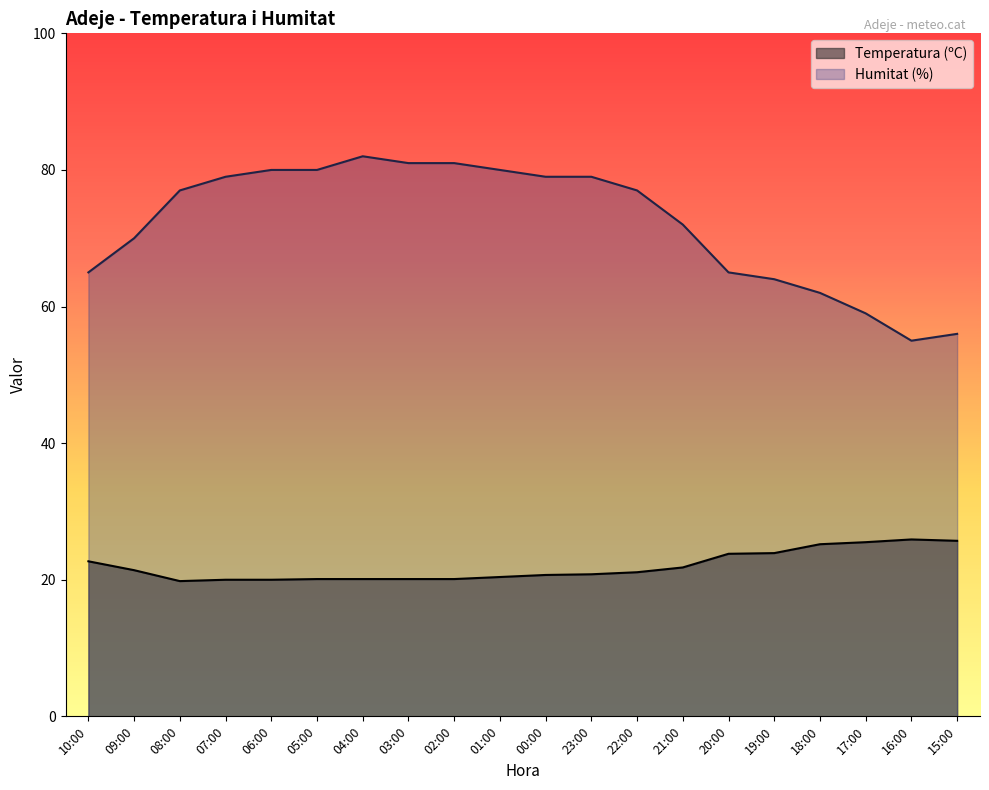

How many interior local valleys does the Humitat (%) series have?

1